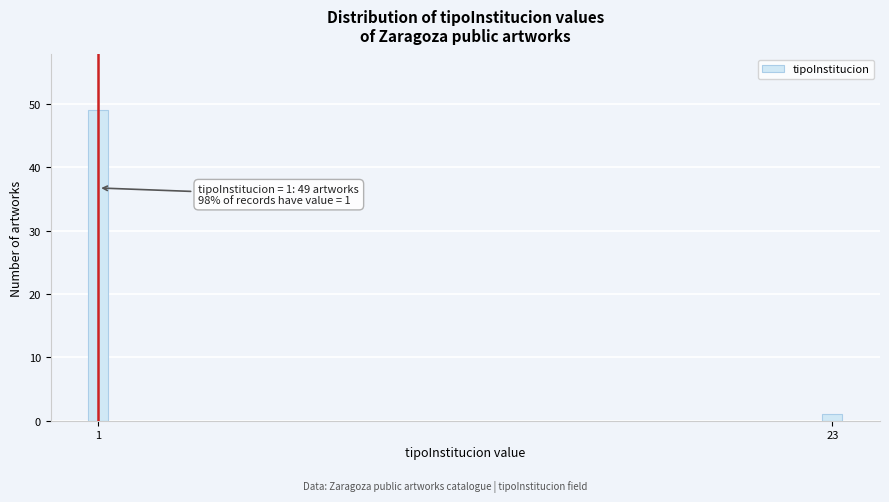

Reading left to right, transcribe all the data shown in this chart.

1=49	23=1